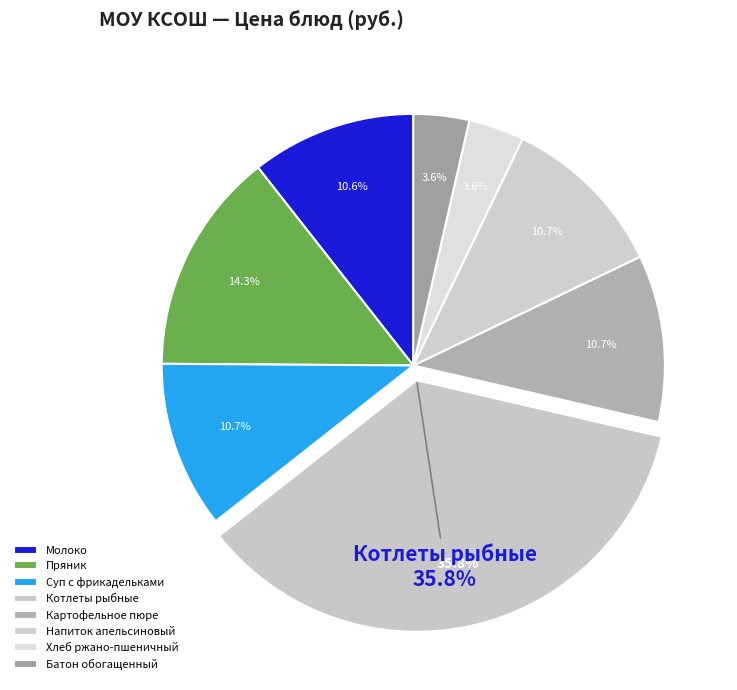

Is Хлеб ржано-пшеничный the majority of the pie?

No